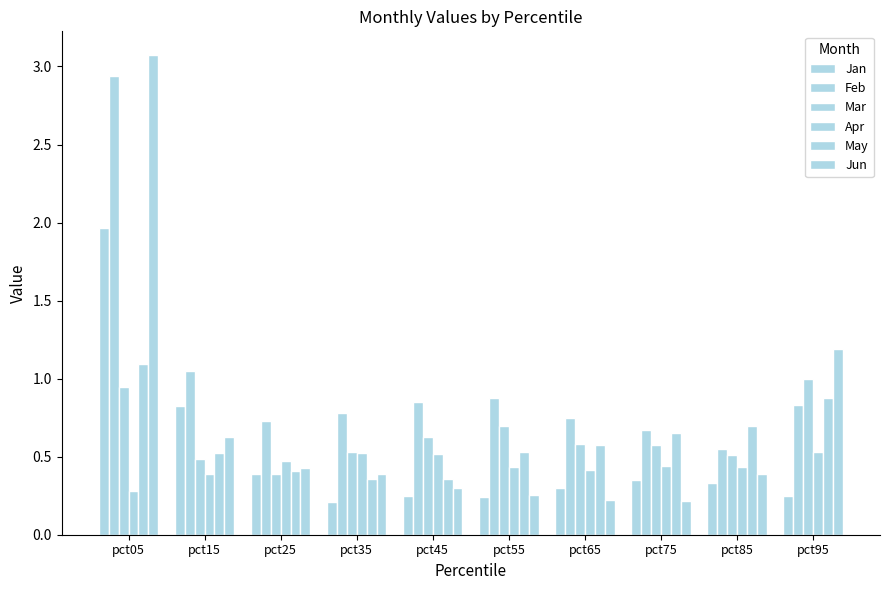

What is the lowest value of the Mar series?

0.4